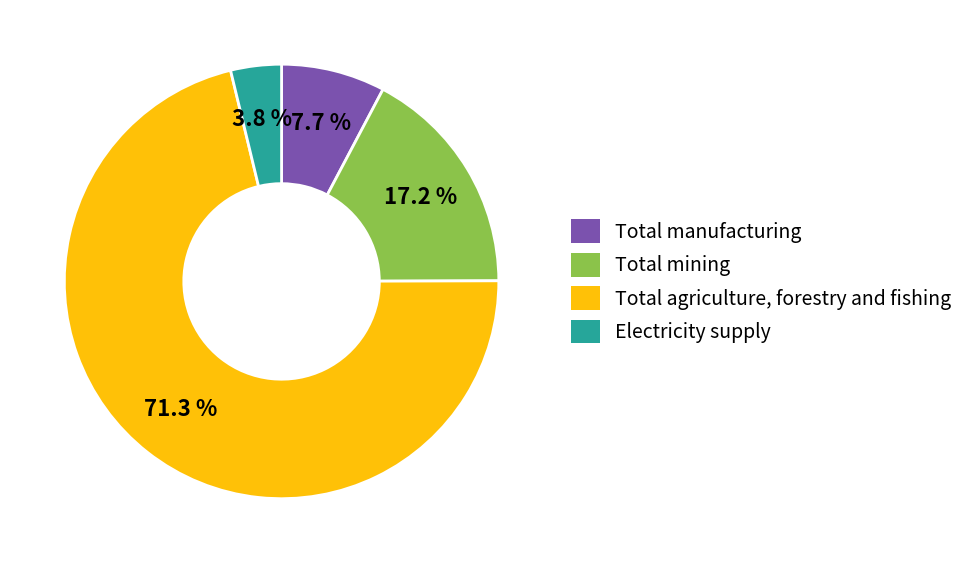

To the nearest percent, what portion does Total agriculture, forestry and fishing represent?

71%